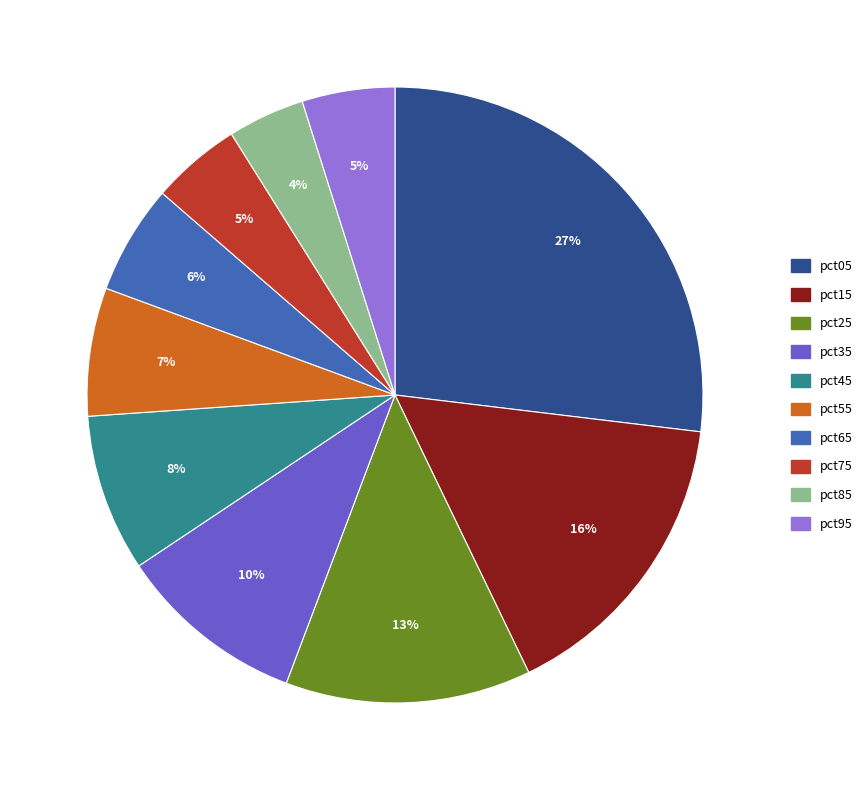

Count the number of slices in the pie.

10